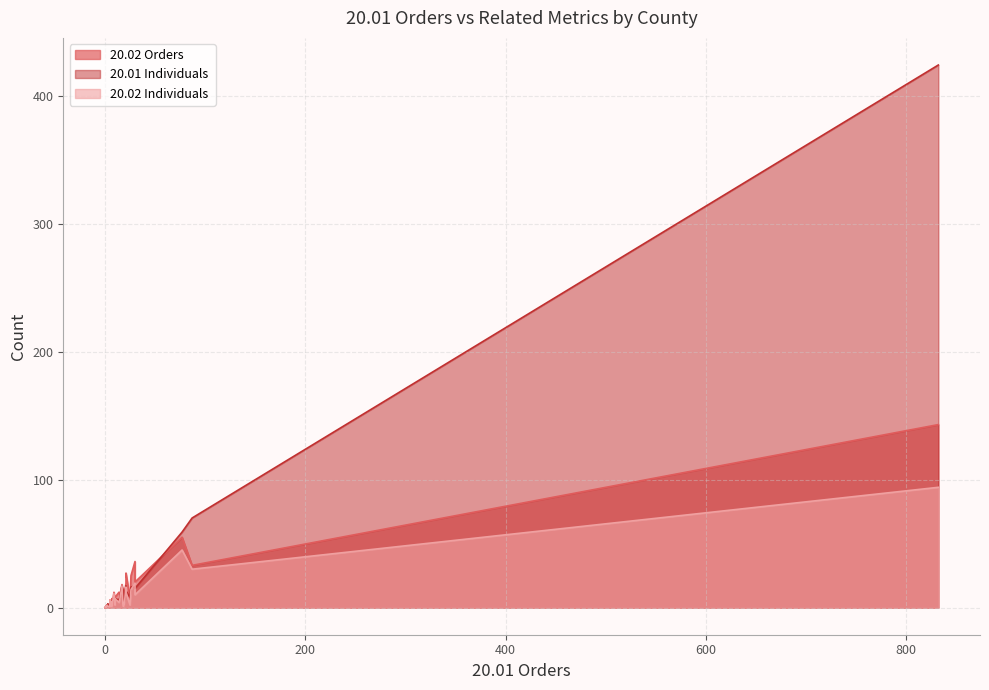

Which has a higher value, 19 or 21?

21